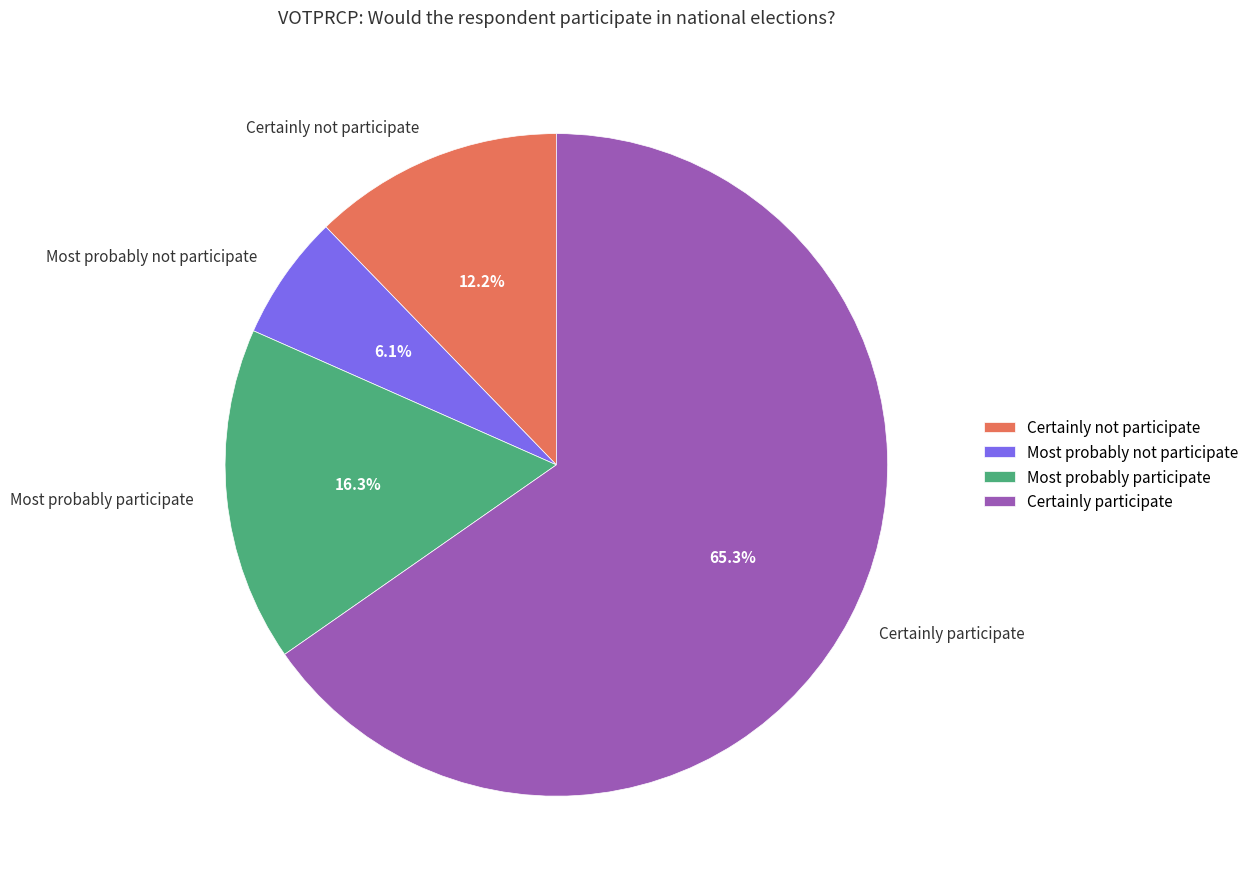

How many segments does this pie chart have?

4